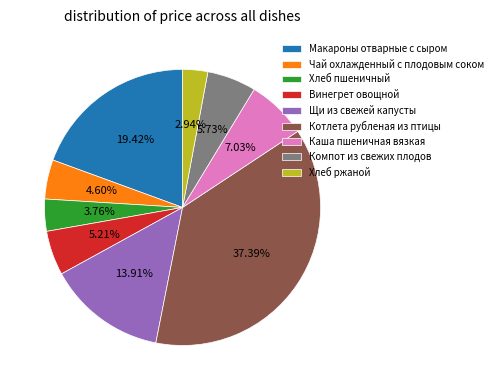

To the nearest percent, what is the difference between the Макароны отварные с сыром and Компот из свежих плодов slice percentages?

14%